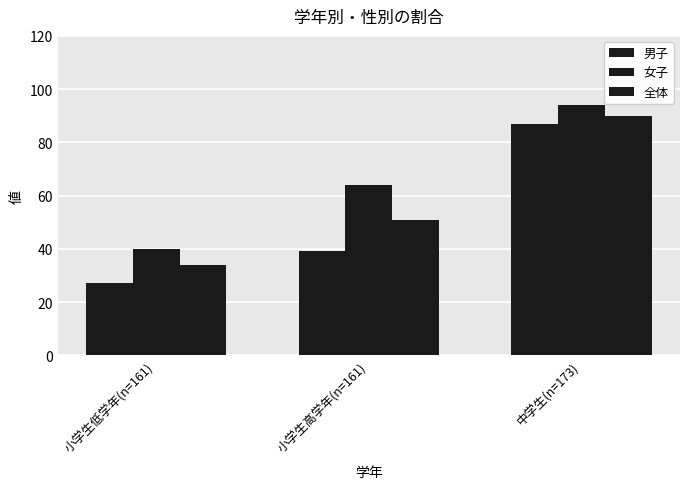

How many values in the 全体 series are below 51?

1